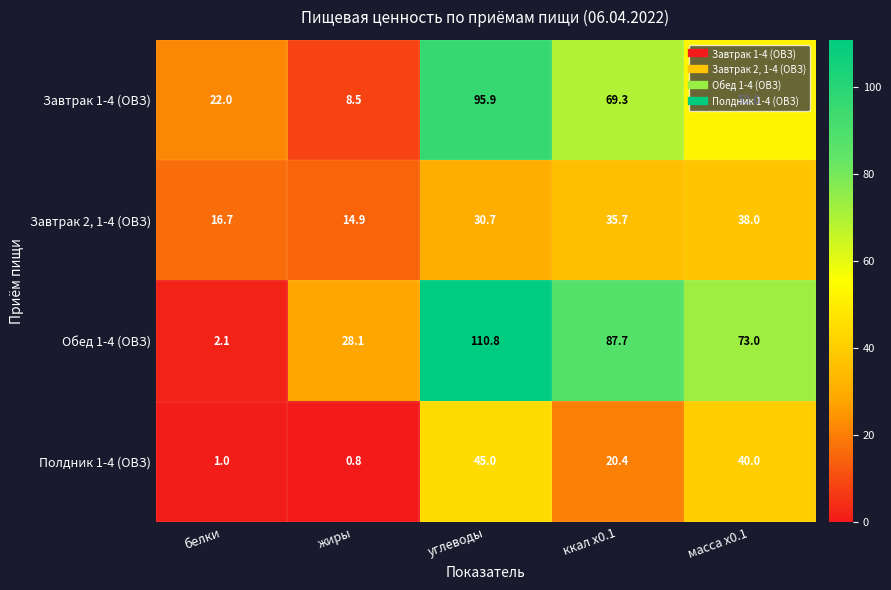

Read the Завтрак 2, 1-4 (ОВЗ) value at углеводы.

30.7